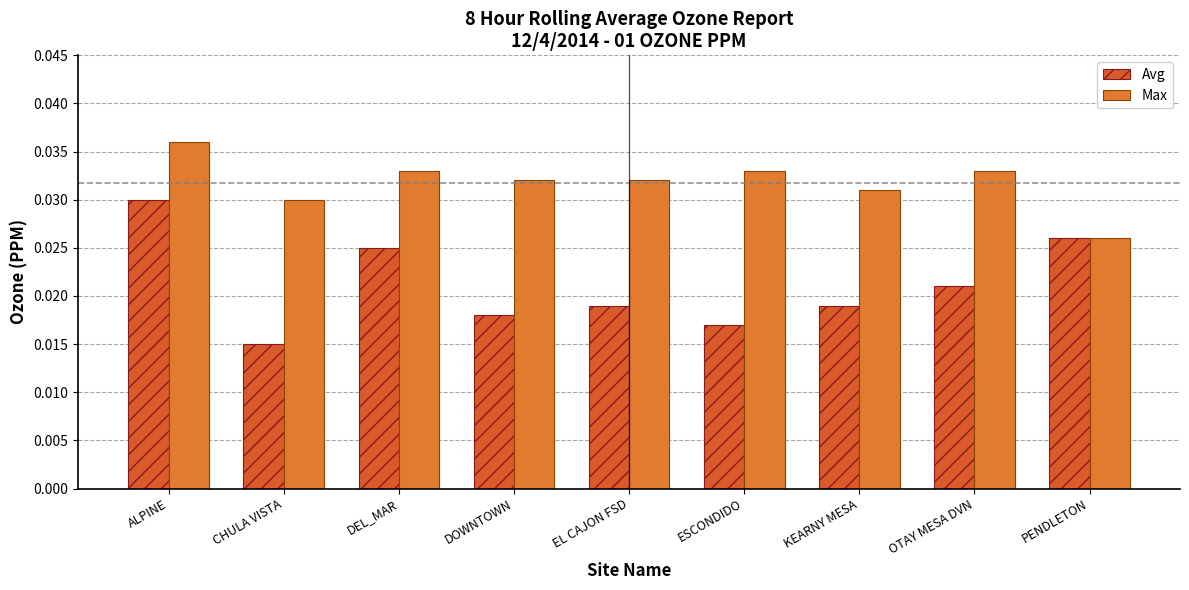

What is the sum of all Max values?

0.3